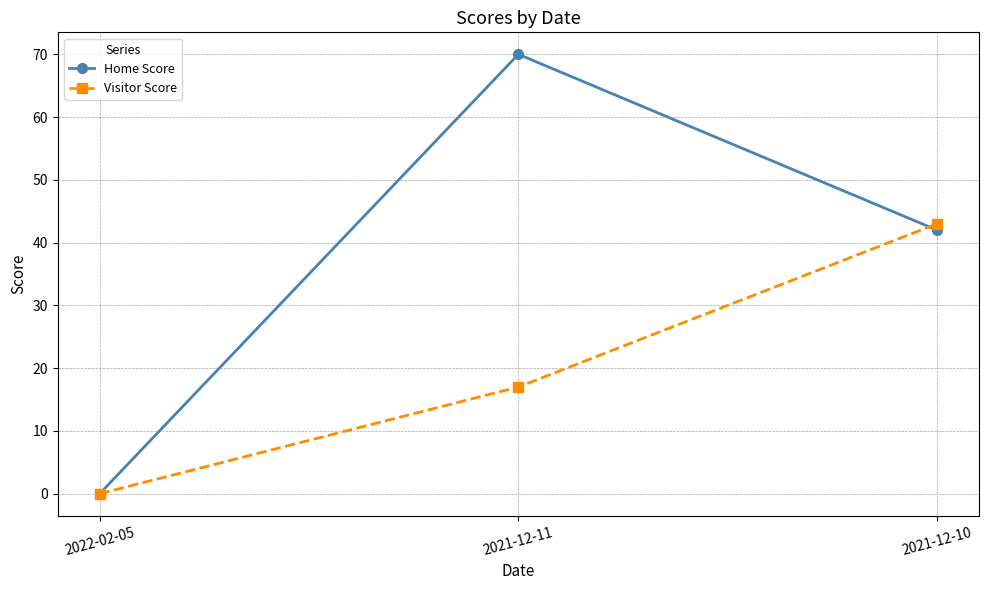

What is the difference between the maximum and minimum values in the Visitor Score series?

43